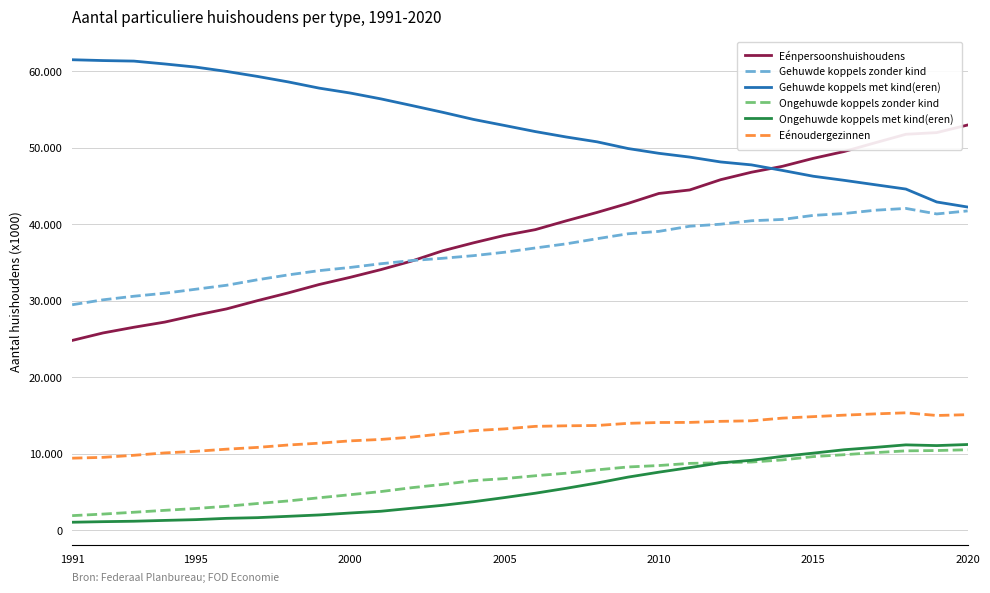

What are all the series names shown in the legend?

Eénpersoonshuishoudens, Gehuwde koppels zonder kind, Gehuwde koppels met kind(eren), Ongehuwde koppels zonder kind, Ongehuwde koppels met kind(eren), Eénoudergezinnen